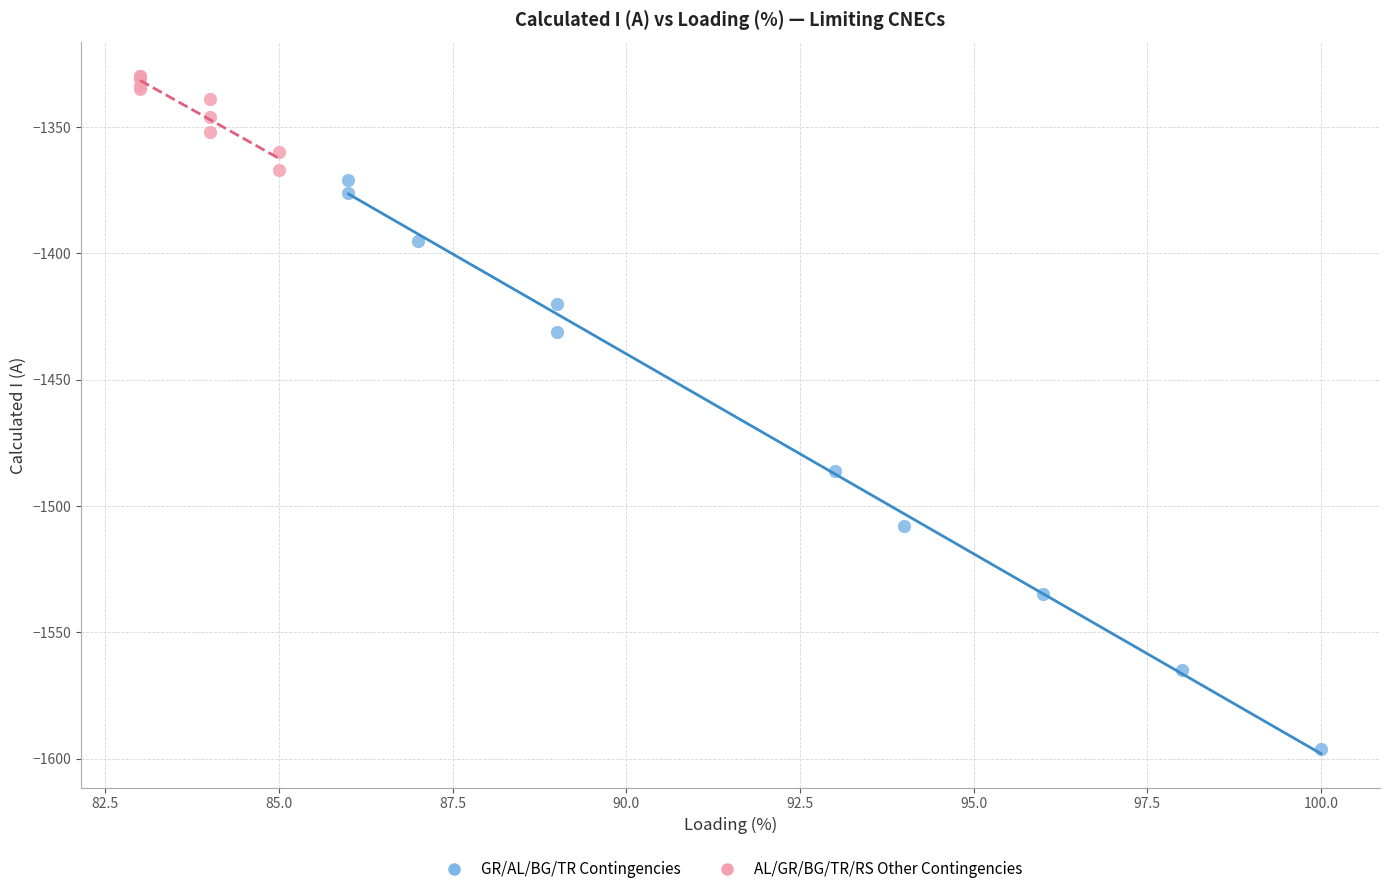

Which series reaches the maximum Y coordinate?

AL/GR/BG/TR/RS Other Contingencies